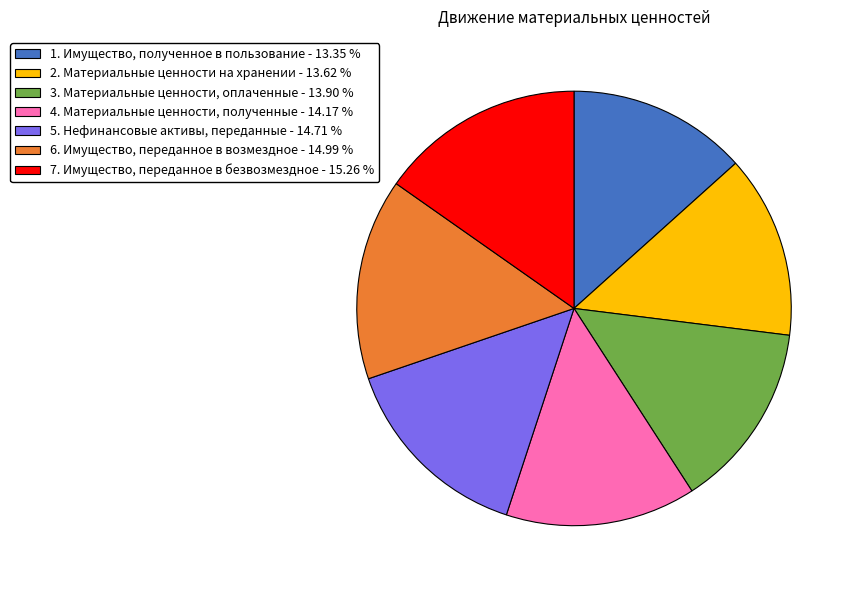

Is it true that 5. Нефинансовые активы, переданные is 29% of the pie?

False